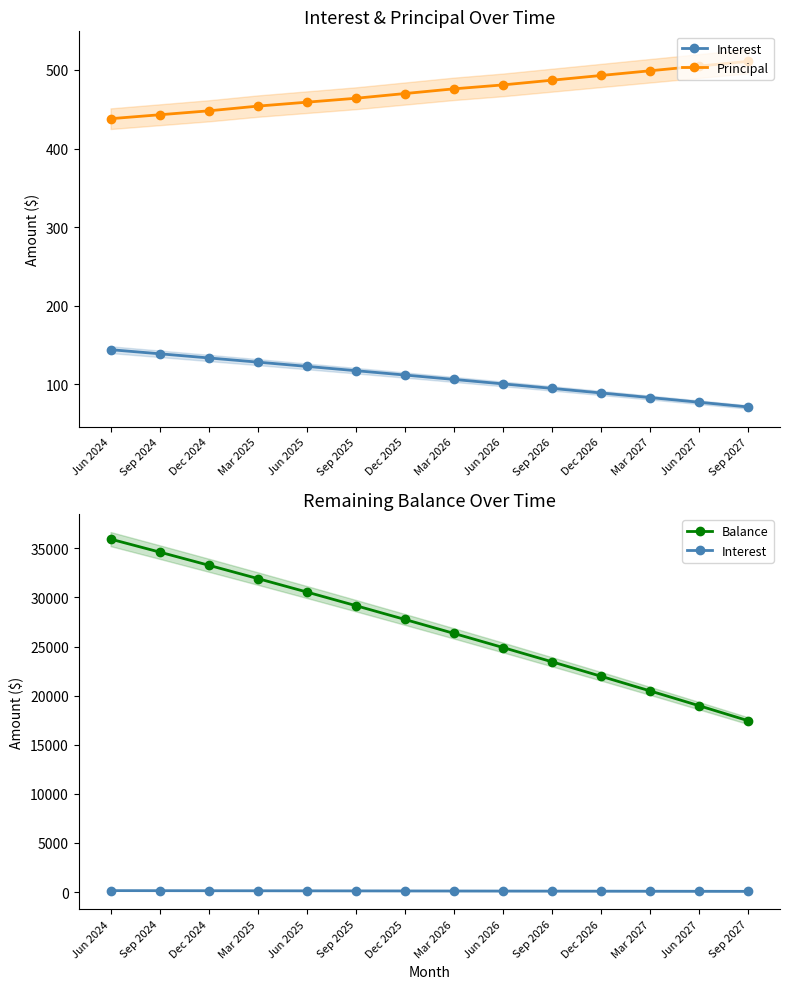

What is the average value of the Principal series?

473.4